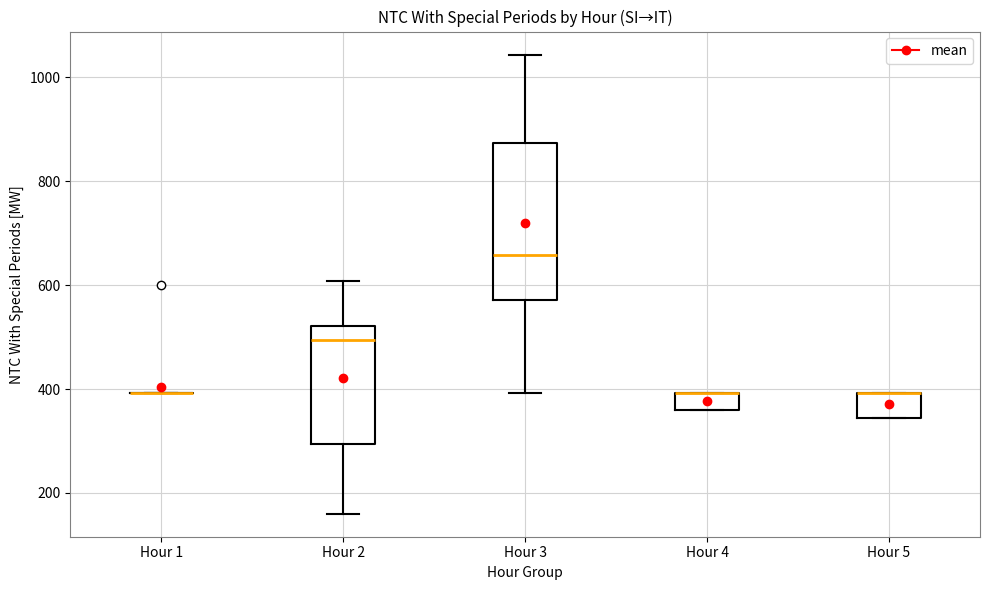

Reading left to right, transcribe this box plot: for each box, give where its median line is, the range the box spans, and where its two whiskers end, as read against the y-axis. The values are not printed on the chart, so give them approximately, as read against the axis.

Hour 1: box collapsed to a line at 400, whiskers 400 to 400
Hour 2: median 500, box 300 to 520, whiskers 160 to 600
Hour 3: median 660, box 580 to 880, whiskers 400 to 1040
Hour 4: median 400 (drawn on the box's upper edge), box 360 to 400, whiskers 360 to 400
Hour 5: median 400 (drawn on the box's upper edge), box 340 to 400, whiskers 340 to 400